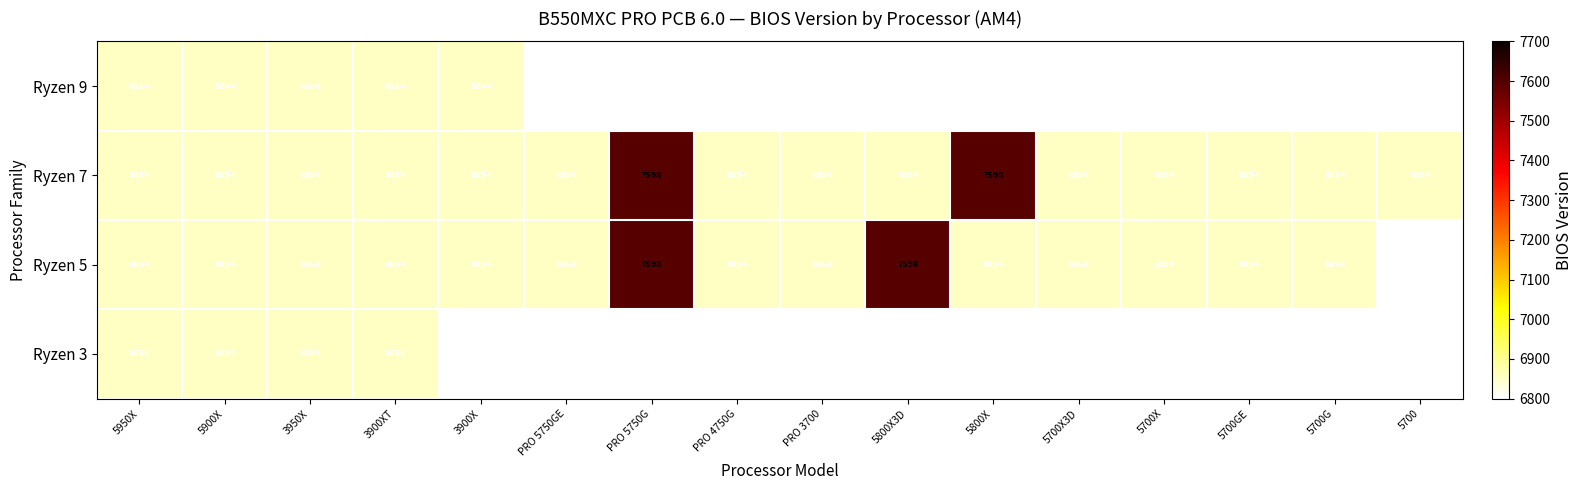

What is the minimum value for Ryzen 7?

6854